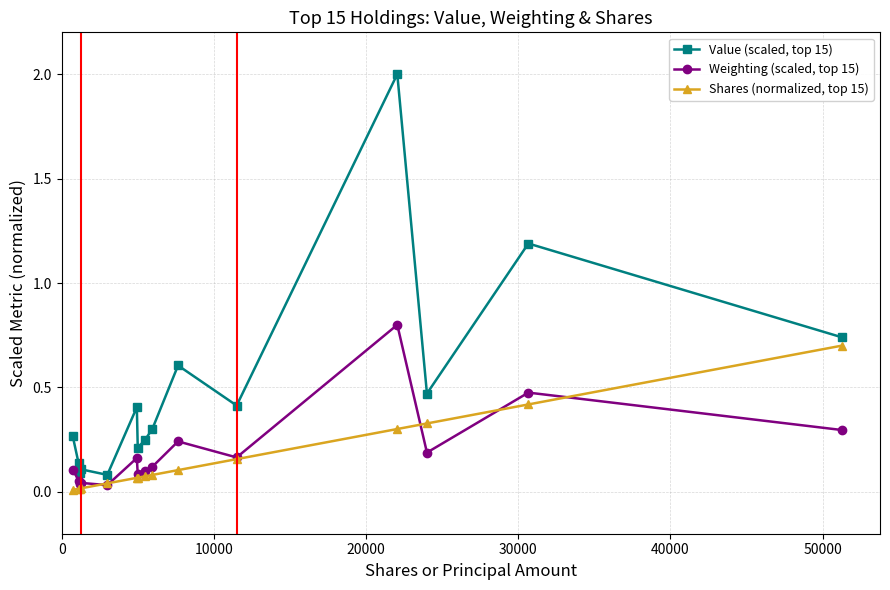

Which series has the largest range (max minus min)?

Value (scaled, top 15)